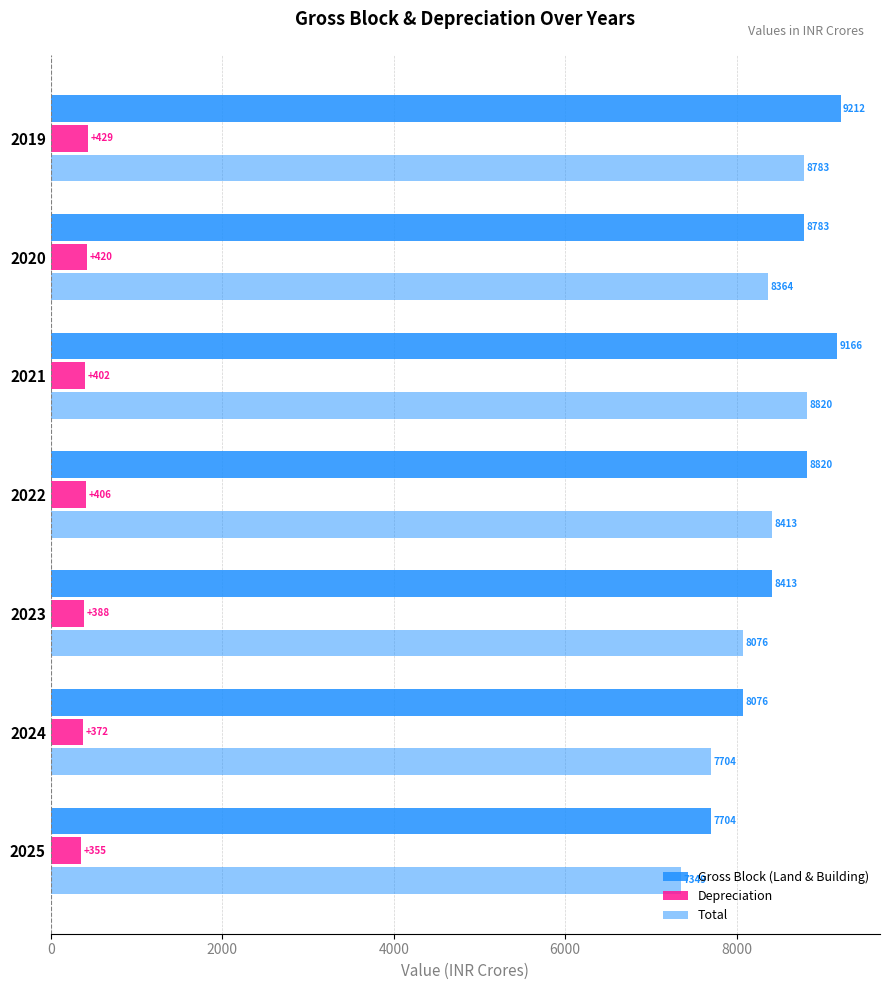

How many series are shown in this chart?

3